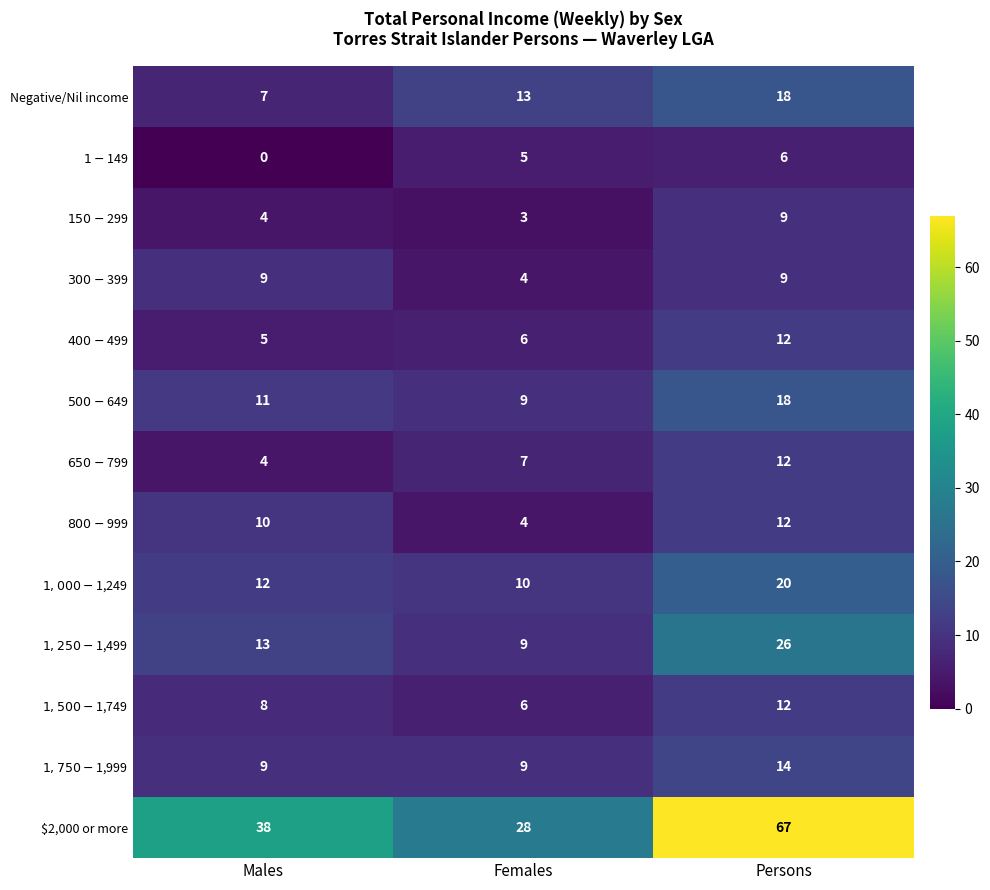

Which series has the largest total across all categories?

$2,000 or more